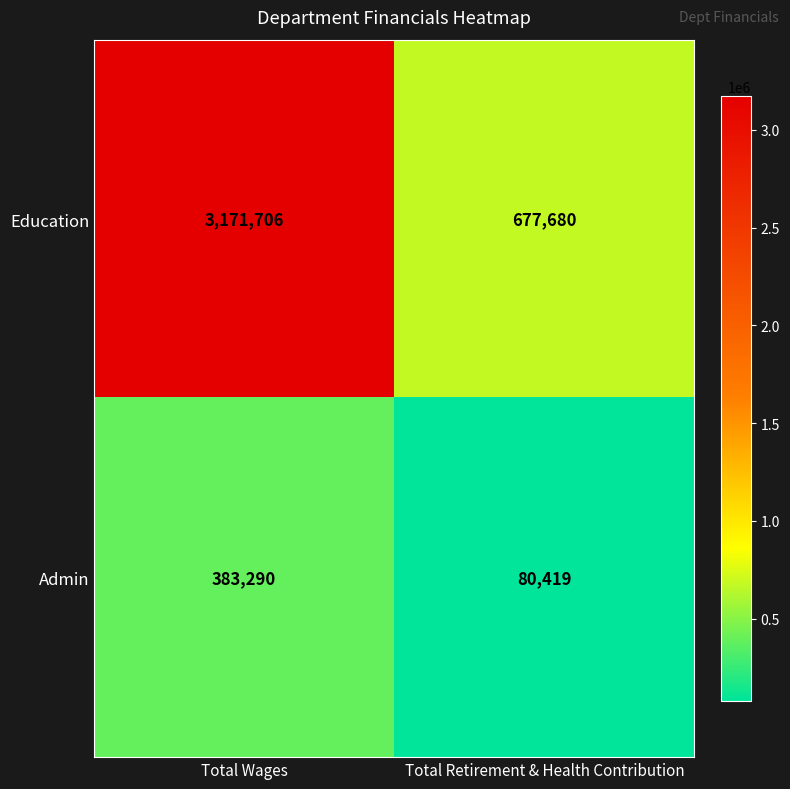

Rank the series by their maximum value, from lowest to highest.

Admin, Education